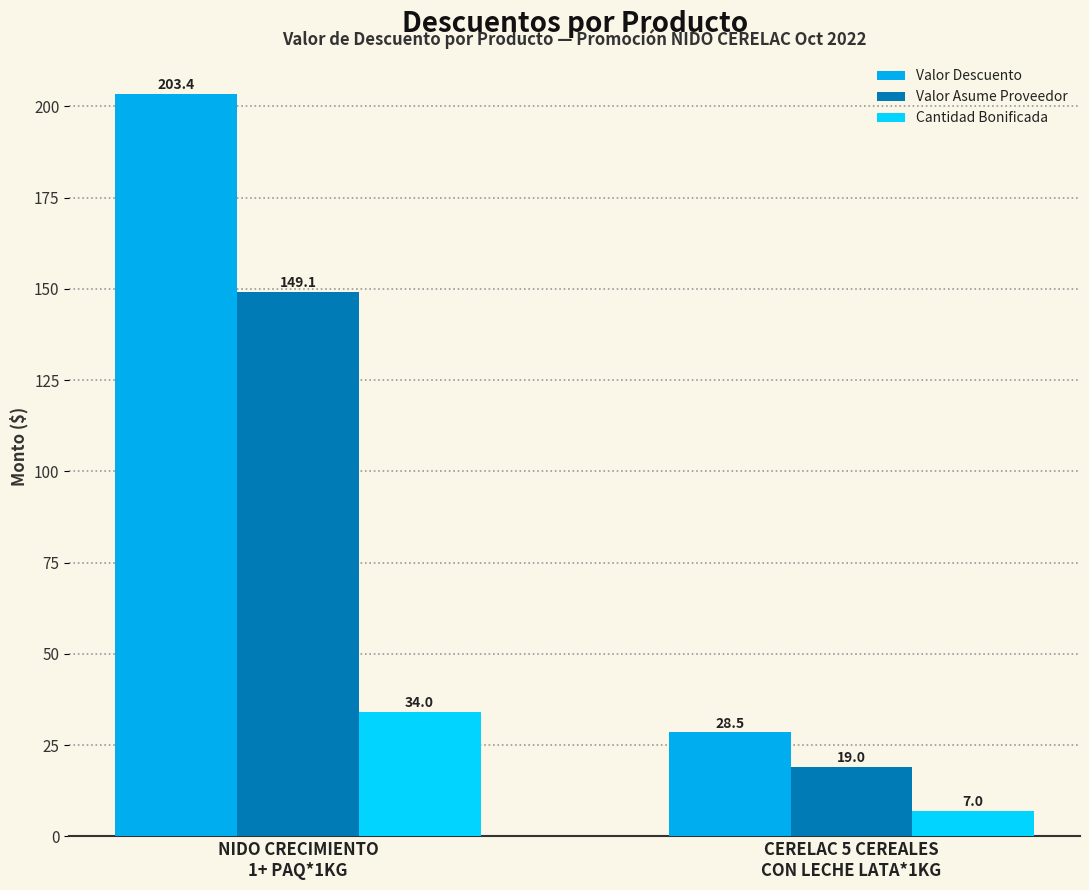

How many data points does each series have?

2